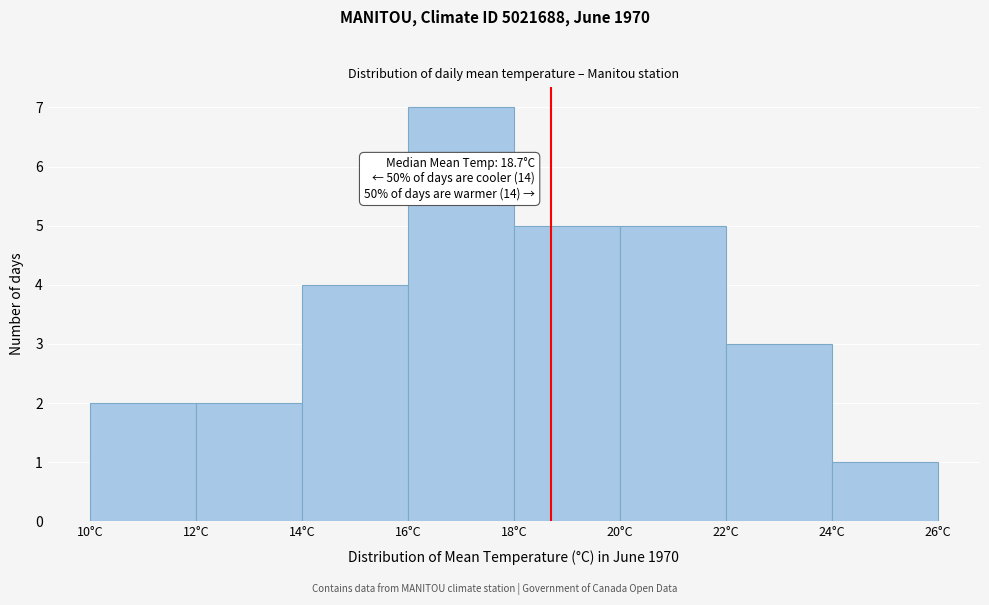

Over which range of the x-axis is the bar tallest?

16 to 18